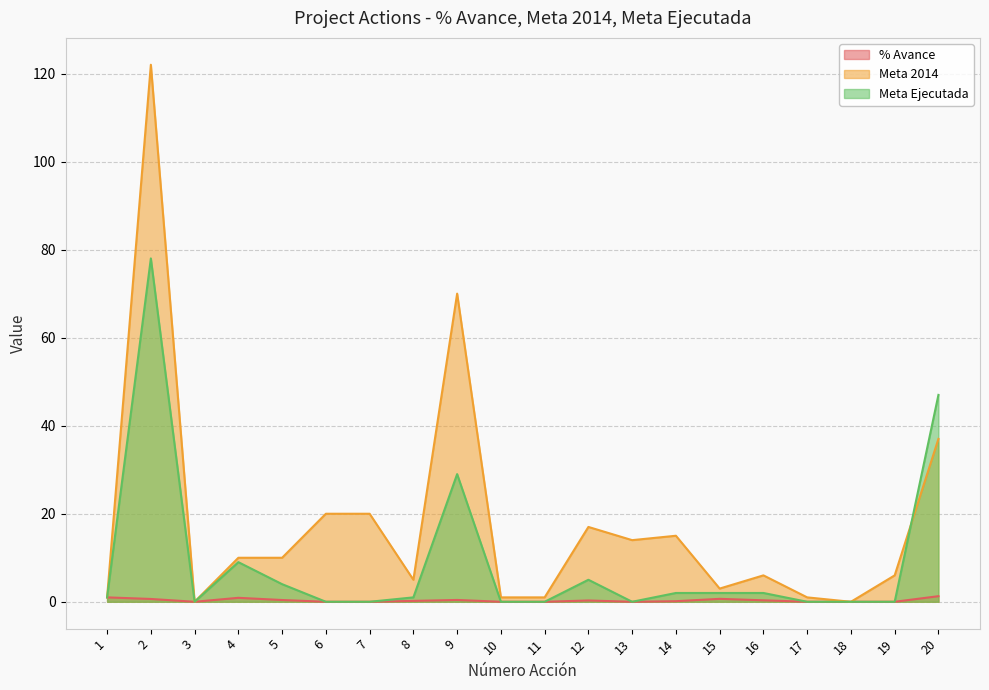

Which series has the largest range (max minus min)?

Meta 2014